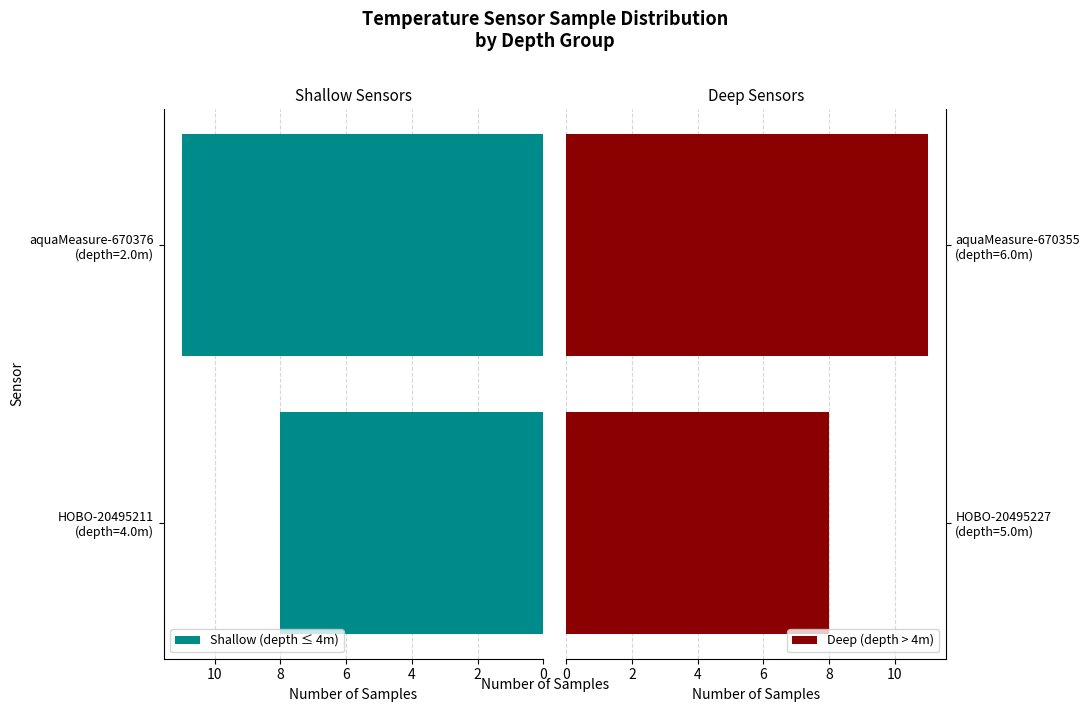

What is the sum of all Shallow (depth ≤ 4m) values?

19